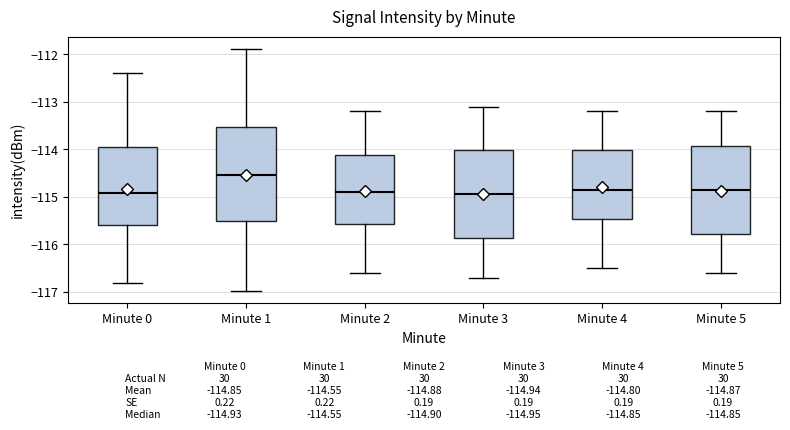

Which box has the highest median line?

Minute 1